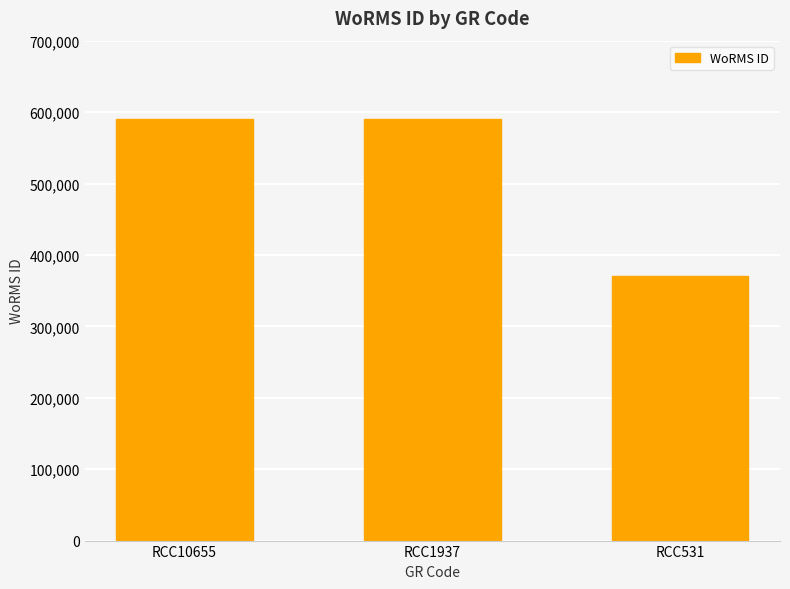

How many values are below 590823?

1